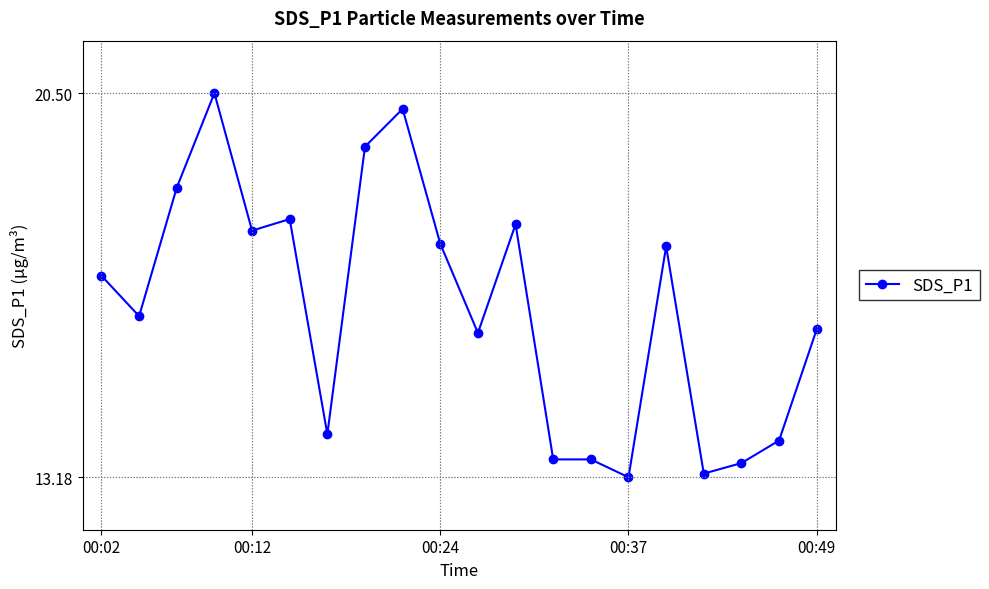

How many series are shown in this chart?

1